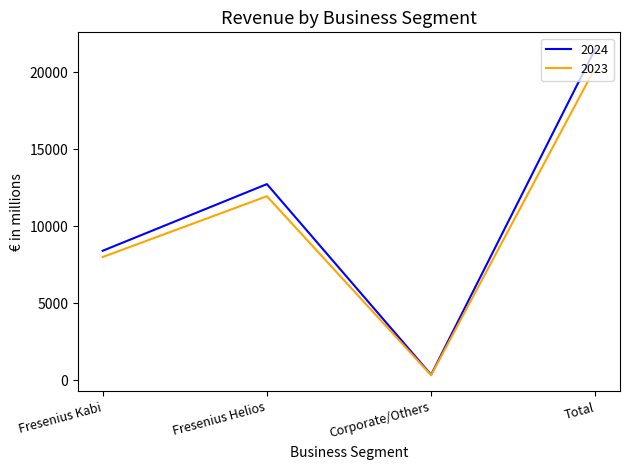

How many interior local peaks does the 2023 series have?

1